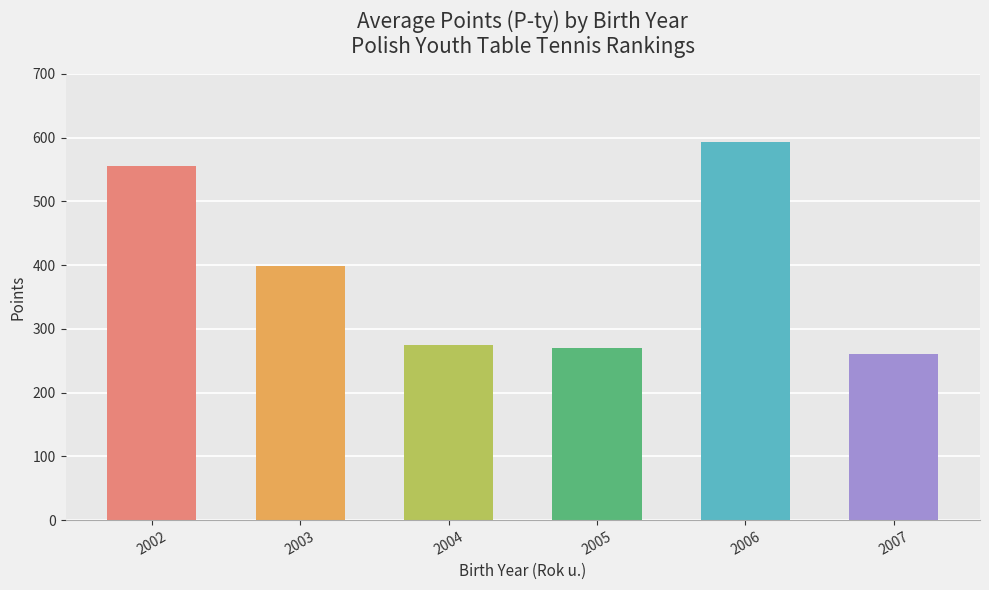

Reading left to right, what are all the values shown in this chart?

556	399	274	270	593	260